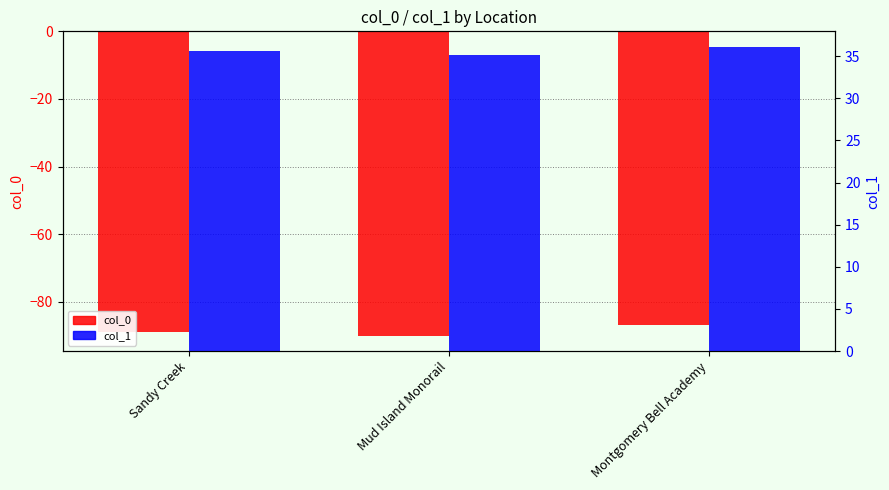

Are the bars grouped side by side (vs. stacked)?

Yes